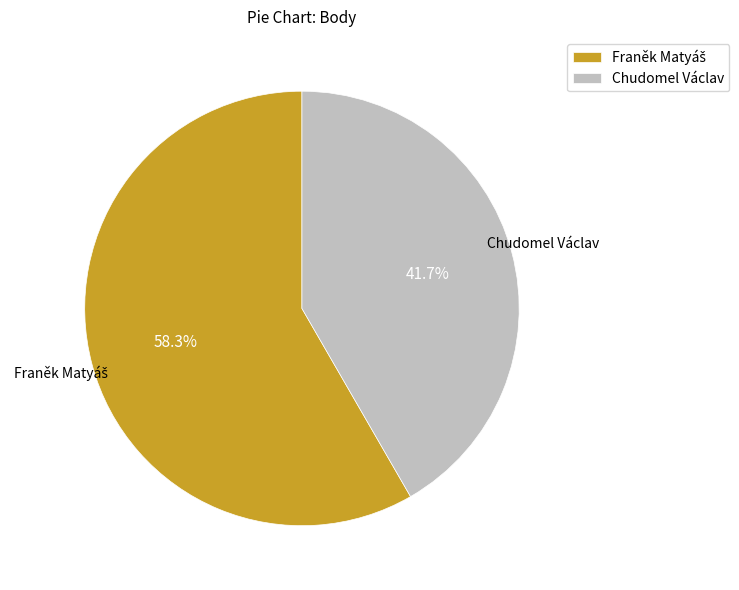

Which slice is the smallest?

Chudomel Václav